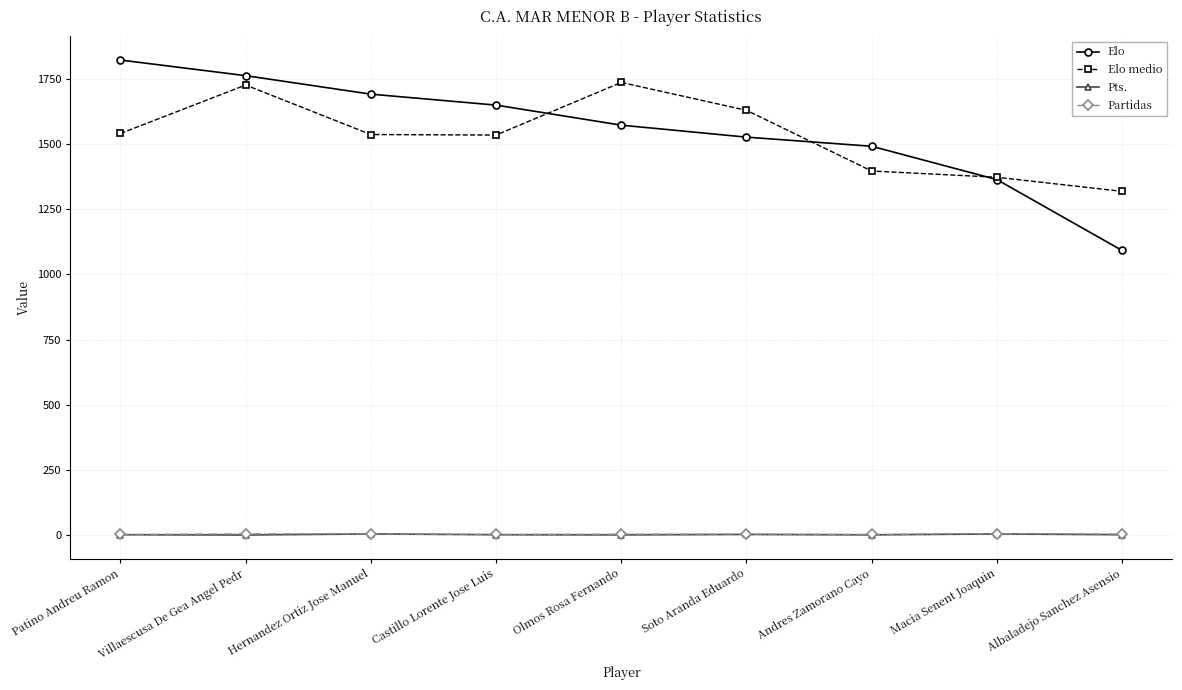

True or false: Elo medio and Partidas cross at least once.

False